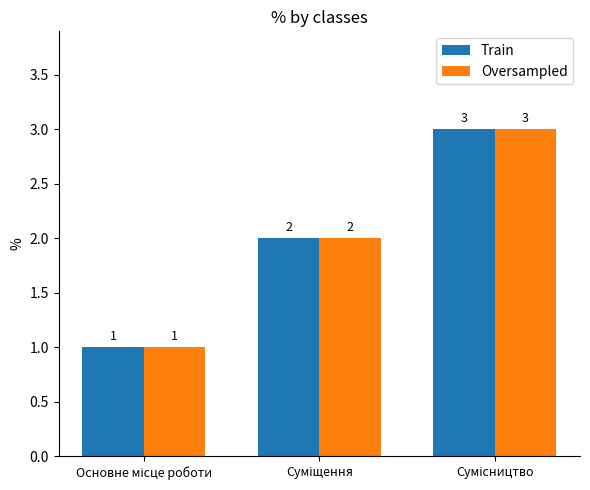

How many Oversampled values are between 1 and 3?

3